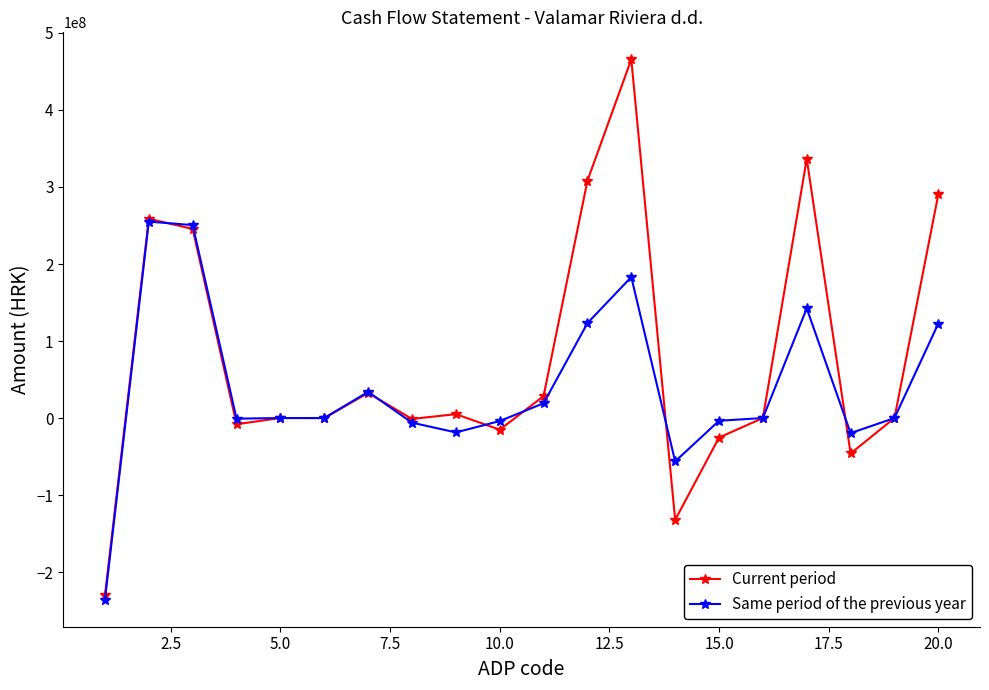

Which series has the largest range (max minus min)?

Current period